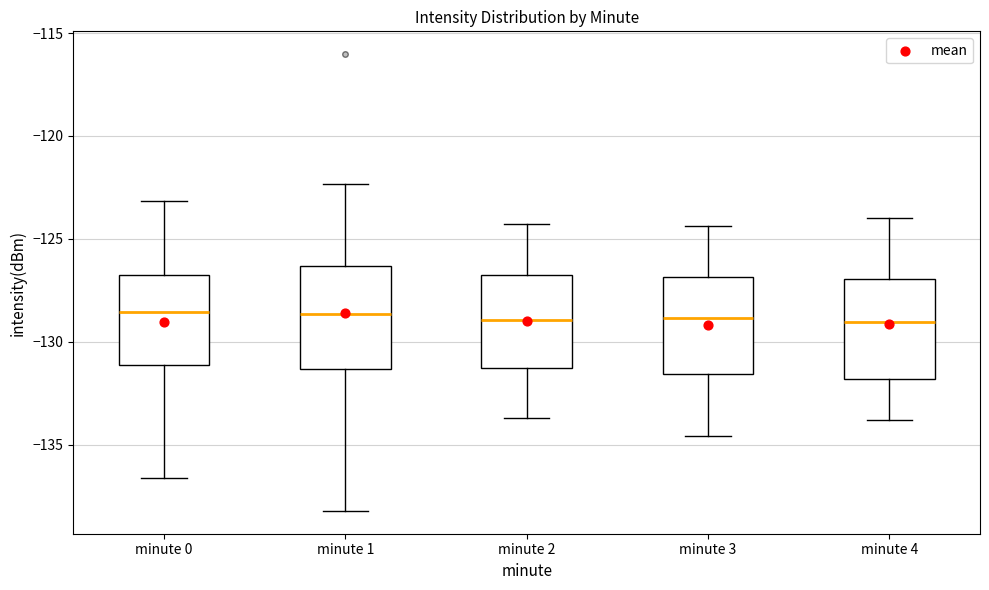

Reading left to right, read every box against the y-axis: the position of its median line, the range the box covers, and the ends of its whiskers. The values are not printed on the chart, so give them approximately, as read against the axis.

minute 0: median -128.5, box -131.0 to -127.0, whiskers -136.5 to -123.0
minute 1: median -128.5, box -131.5 to -126.5, whiskers -138.0 to -122.5
minute 2: median -129.0, box -131.5 to -126.5, whiskers -133.5 to -124.5
minute 3: median -129.0, box -131.5 to -127.0, whiskers -134.5 to -124.5
minute 4: median -129.0, box -132.0 to -127.0, whiskers -134.0 to -124.0